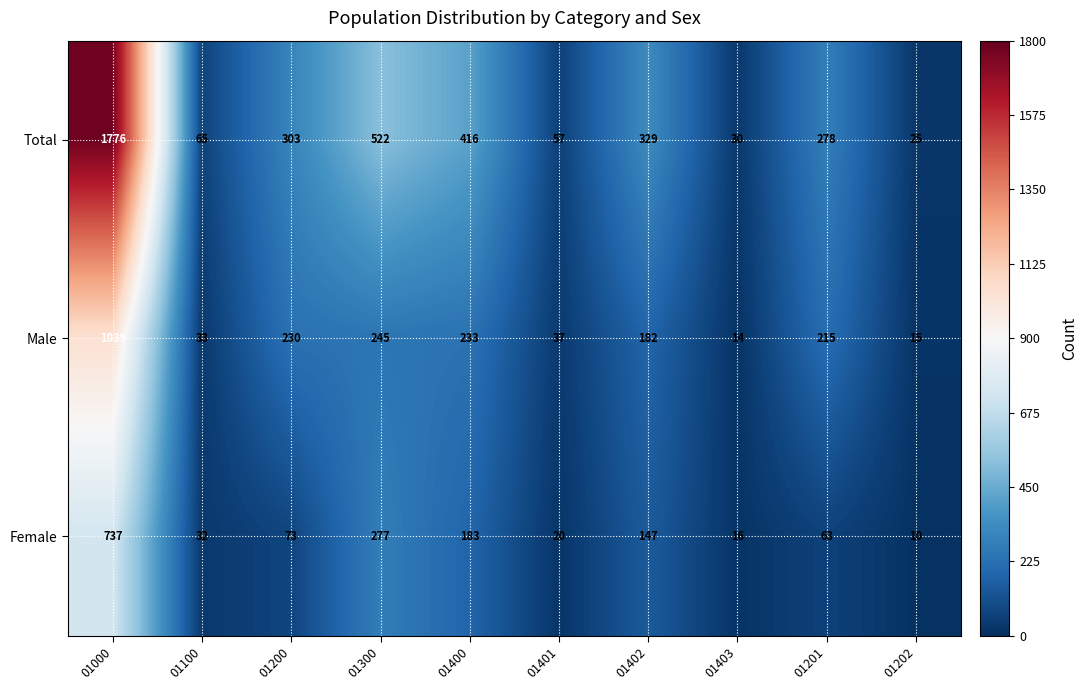

Reading left to right, list all the values displayed in this chart.

Total: 01000=1776	01100=65	01200=303	01300=522	01400=416	01401=57	01402=329	01403=30	01201=278	01202=25
Male: 01000=1039	01100=33	01200=230	01300=245	01400=233	01401=37	01402=182	01403=14	01201=215	01202=15
Female: 01000=737	01100=32	01200=73	01300=277	01400=183	01401=20	01402=147	01403=16	01201=63	01202=10